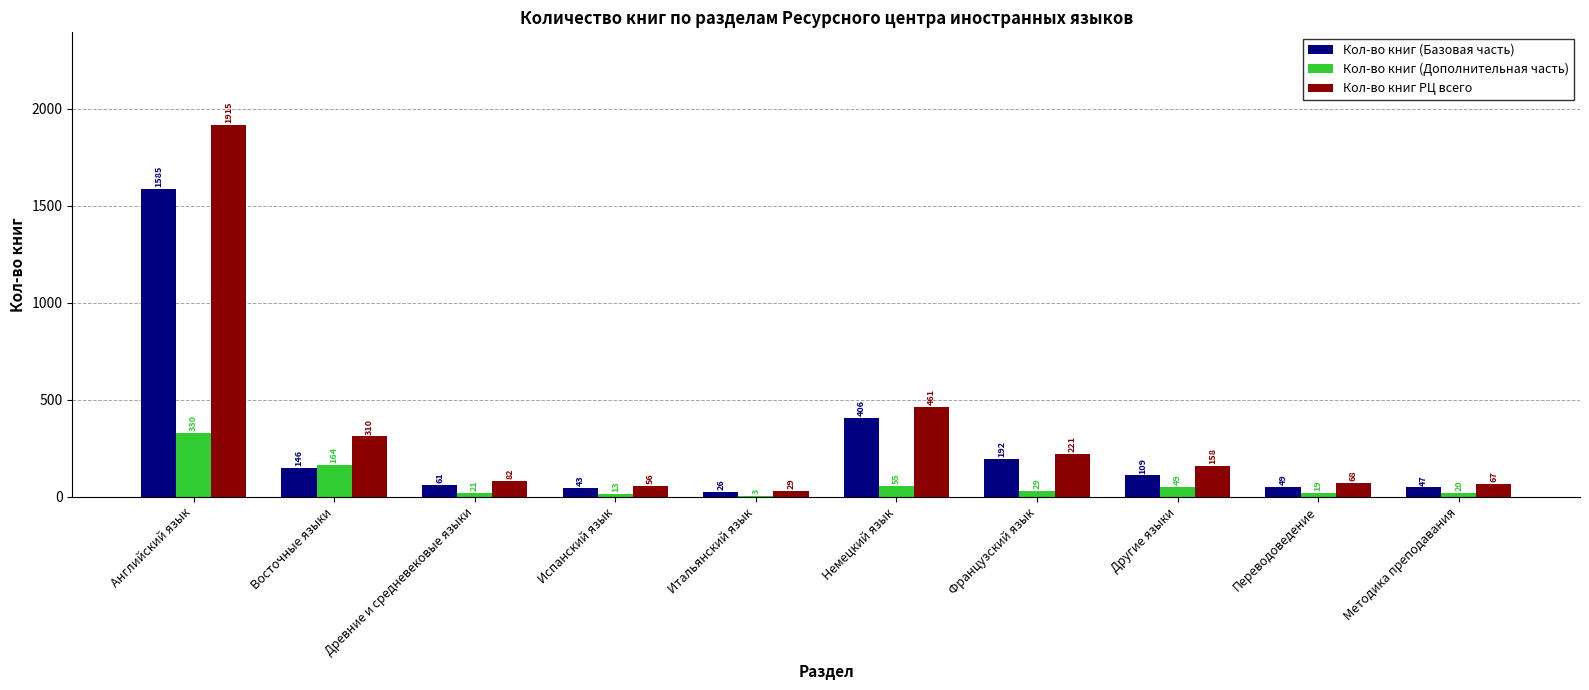

Between Восточные языки and Испанский язык, which series saw the biggest shift?

Кол-во книг РЦ всего